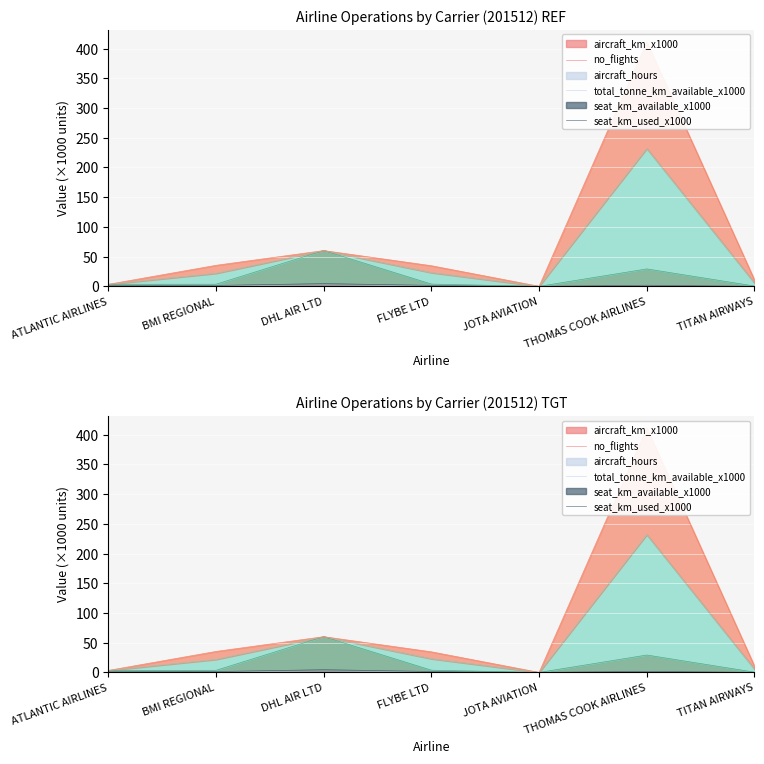

Which has a higher value, ATLANTIC AIRLINES or THOMAS COOK AIRLINES?

THOMAS COOK AIRLINES